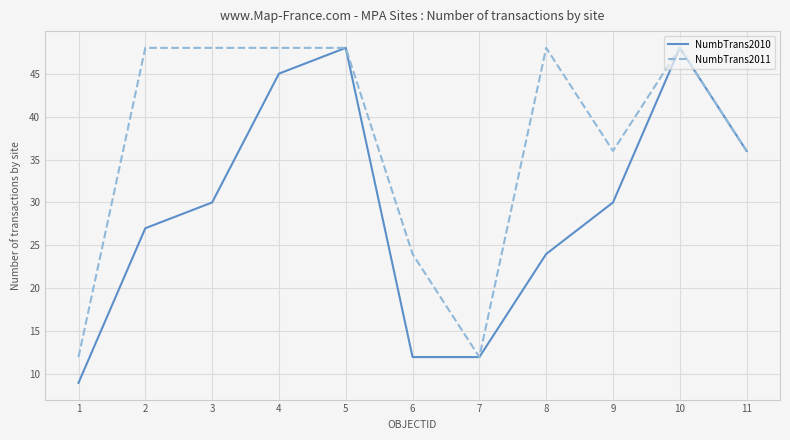

Which series has the largest range (max minus min)?

NumbTrans2010